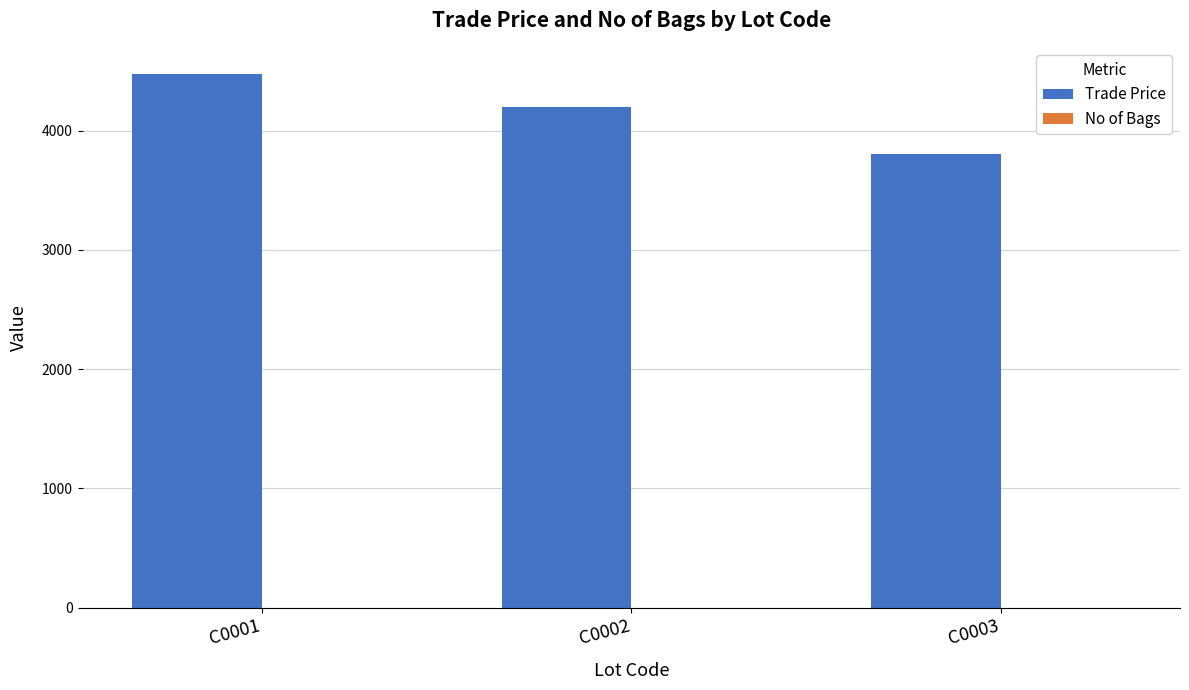

The Trade Price series shows 3800.0 at C0003. True or false?

True